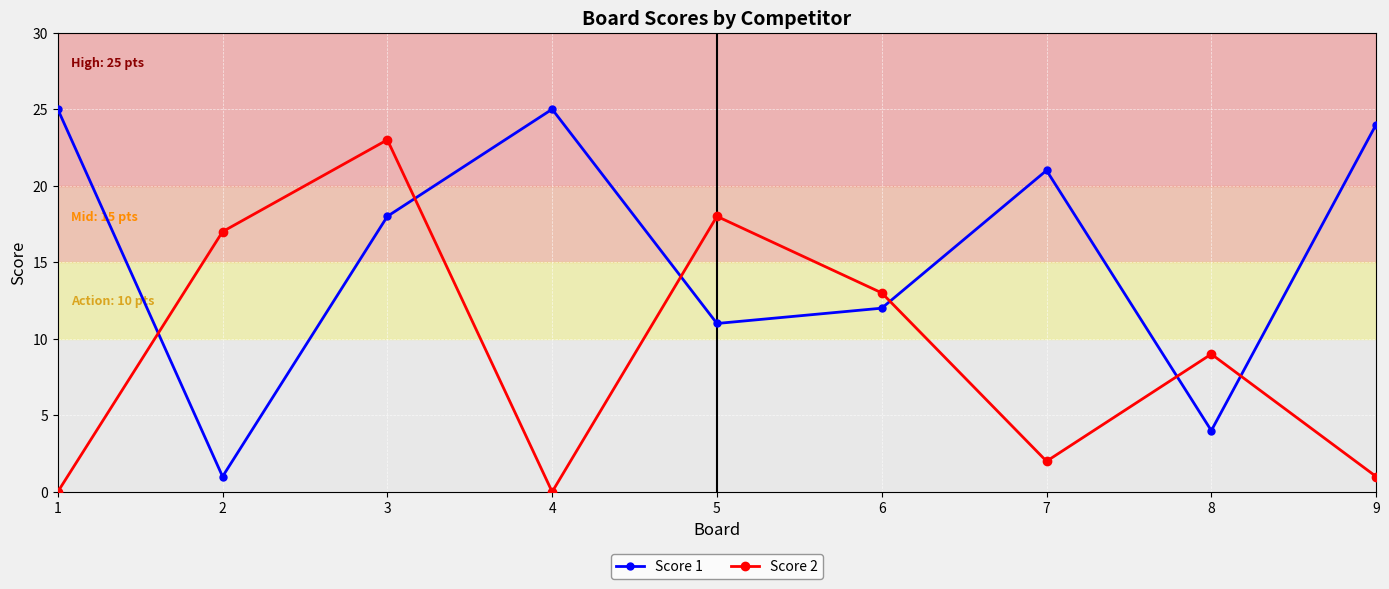

The value of Score 2 at 5 is 25. True or false?

False